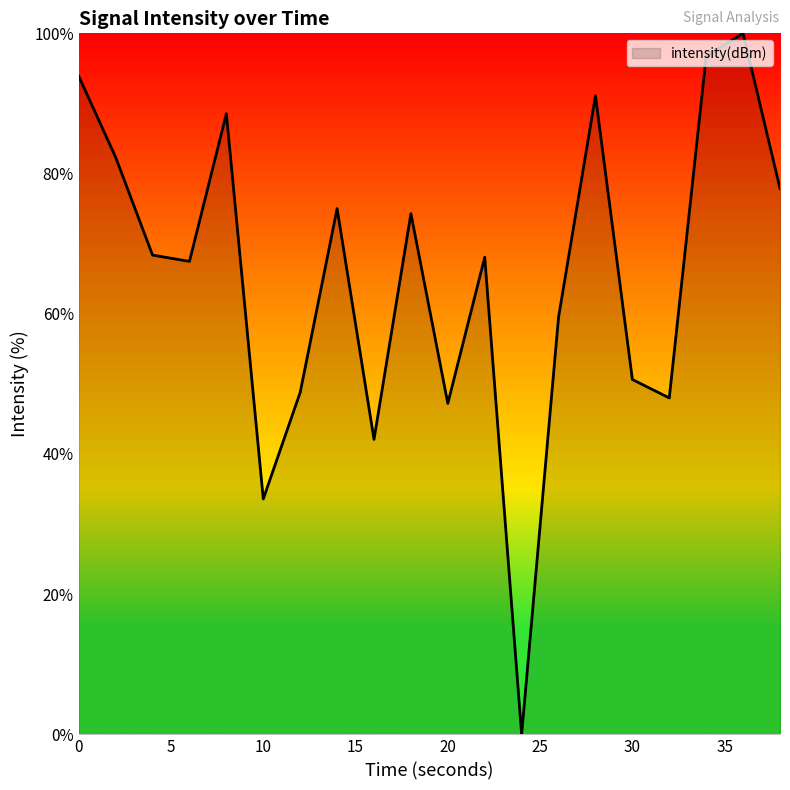

What is the difference between the maximum and minimum values?

100.0